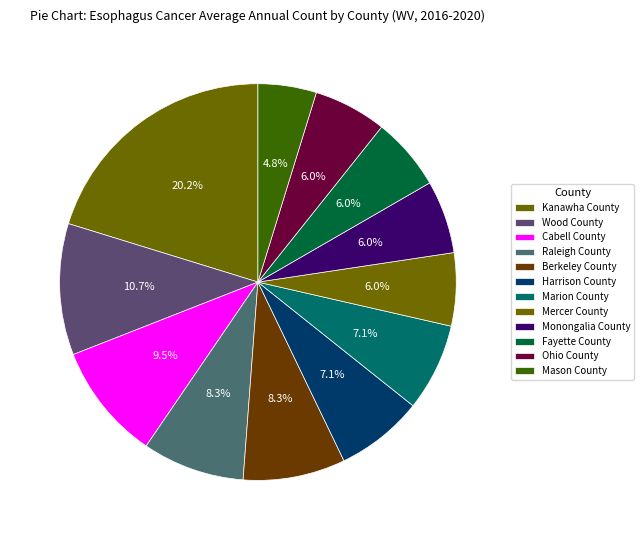

Count the number of slices in the pie.

12